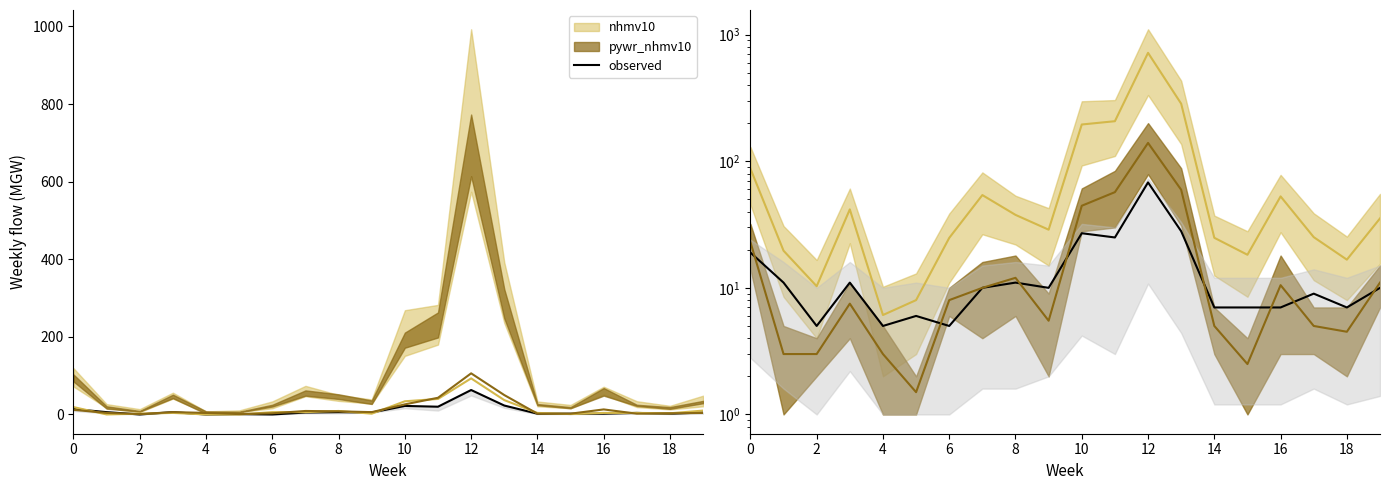

The chart shows a value of 2 at 10. True or false?

False